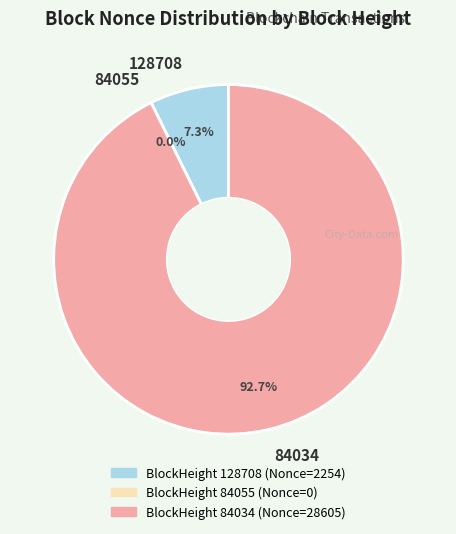

What is the majority slice?

84034